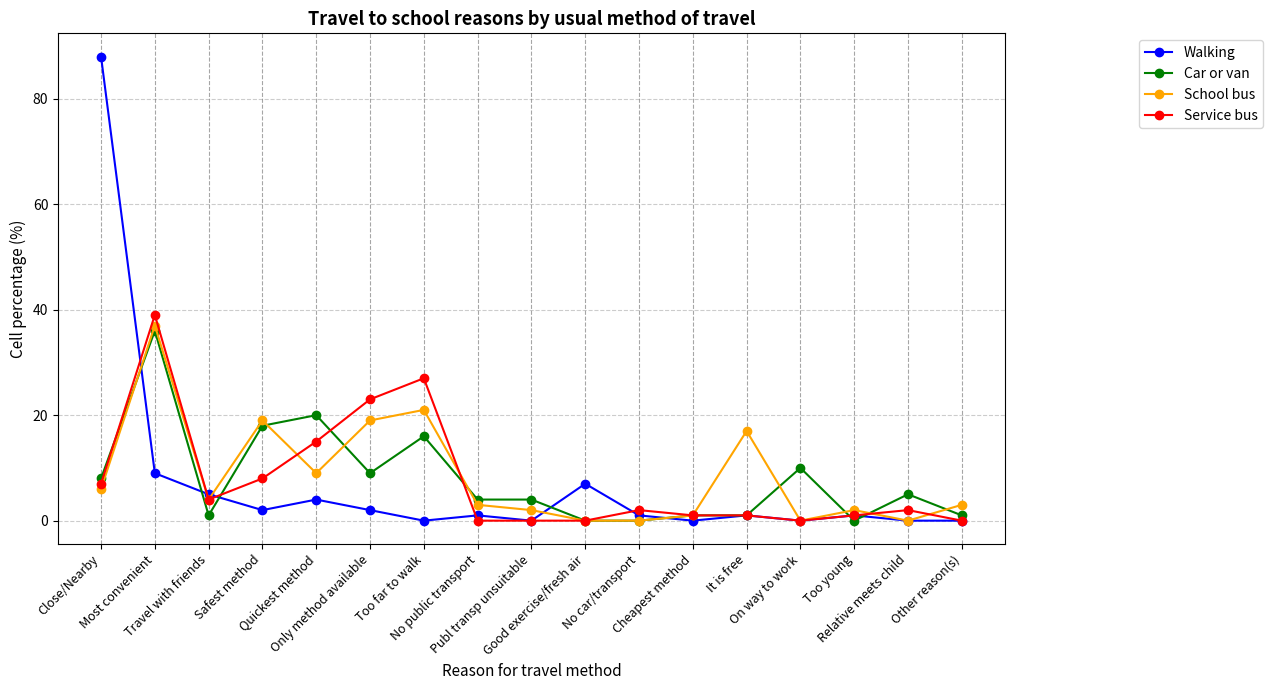

Which series has the largest range (max minus min)?

Walking